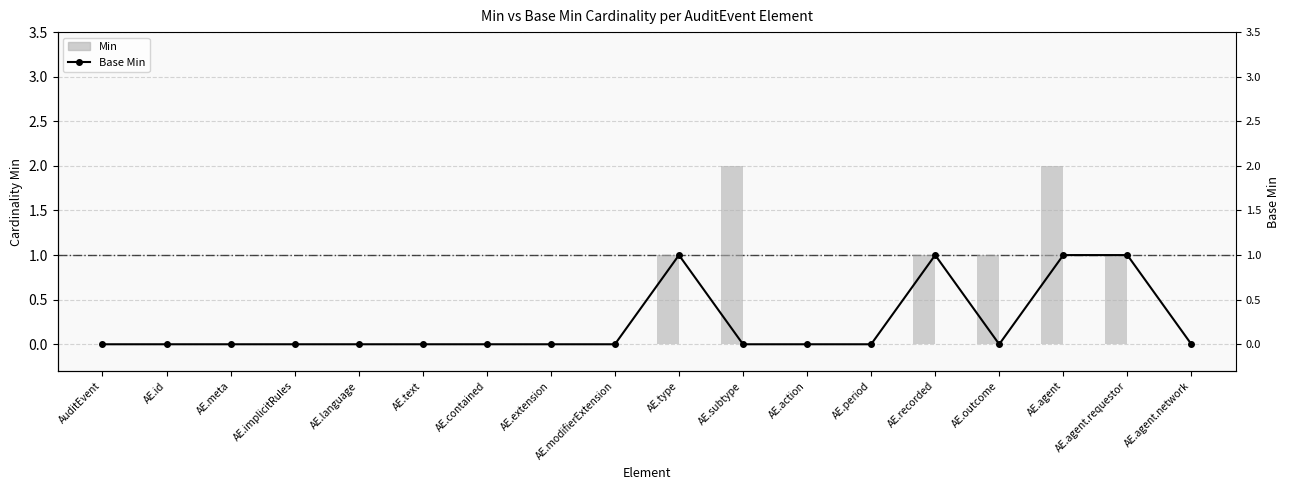

What is the label of the 12th bar from the right?

AE.contained